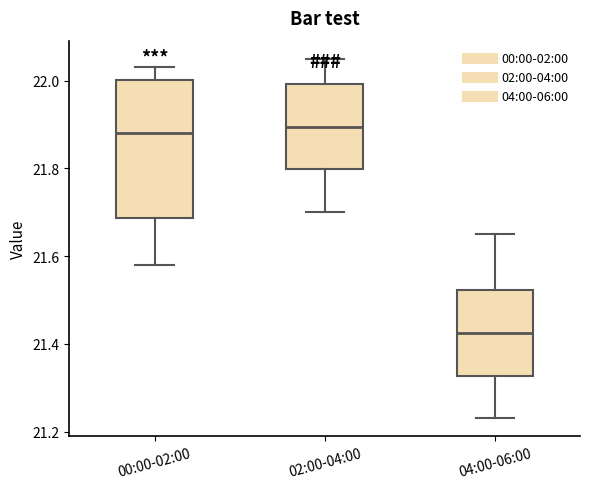

Which box is the tallest, from its lower edge to its upper edge?

00:00-02:00